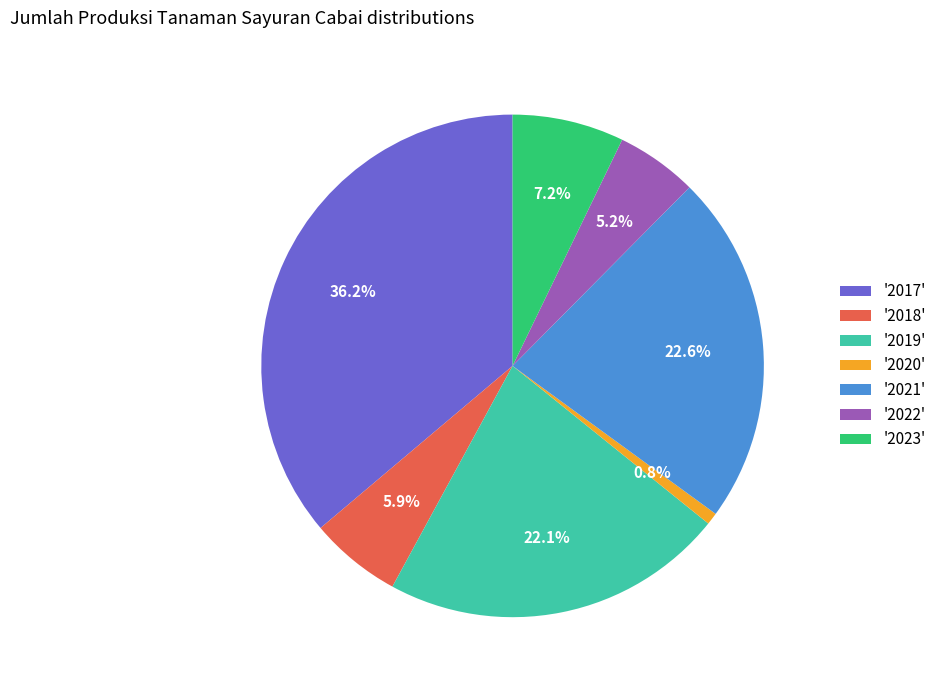

Approximately how many times larger is the value at '2018' compared to '2021'?

0.3